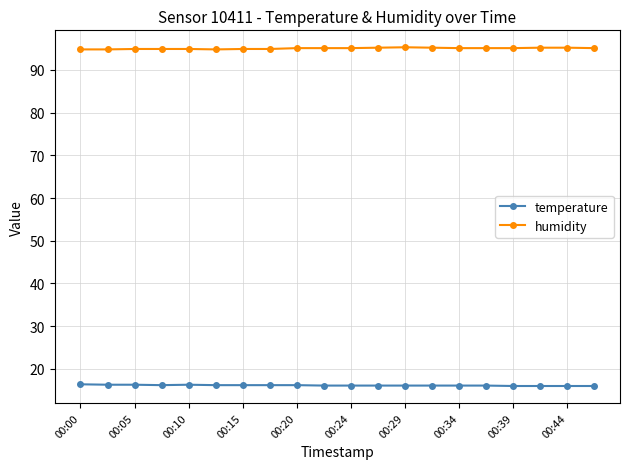

True or false: temperature and humidity intersect in this chart.

False